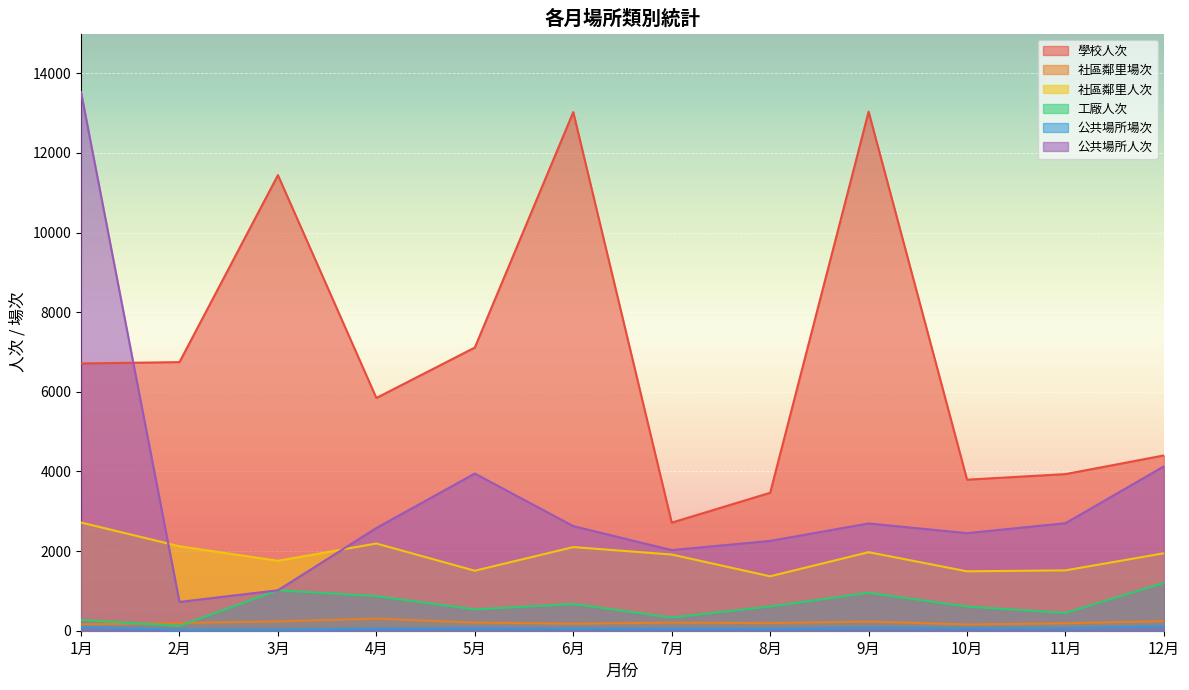

What is the label of the 2nd point from the left?

2月